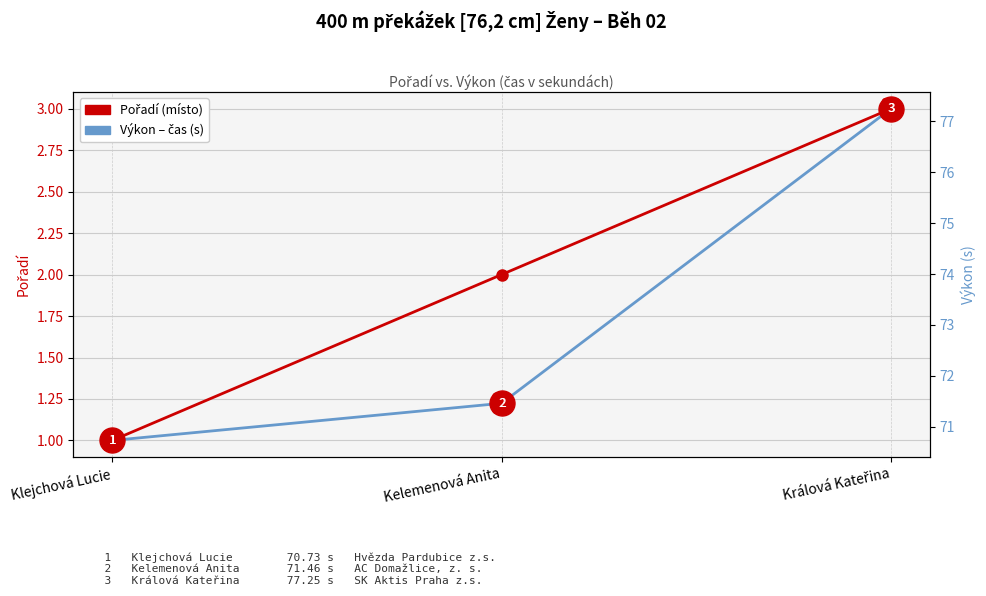

Count the number of data series in this chart.

2